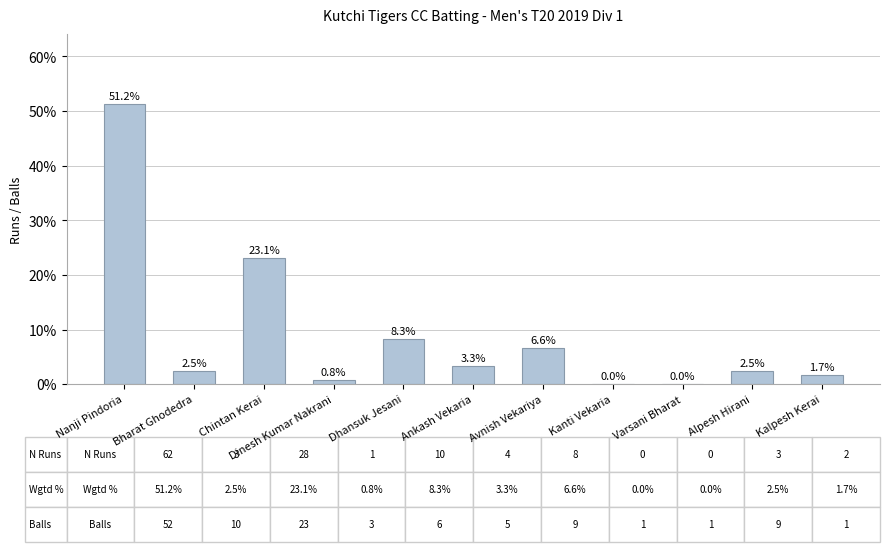

Is it true that the value at Ankash Vekaria is 3.3?

True